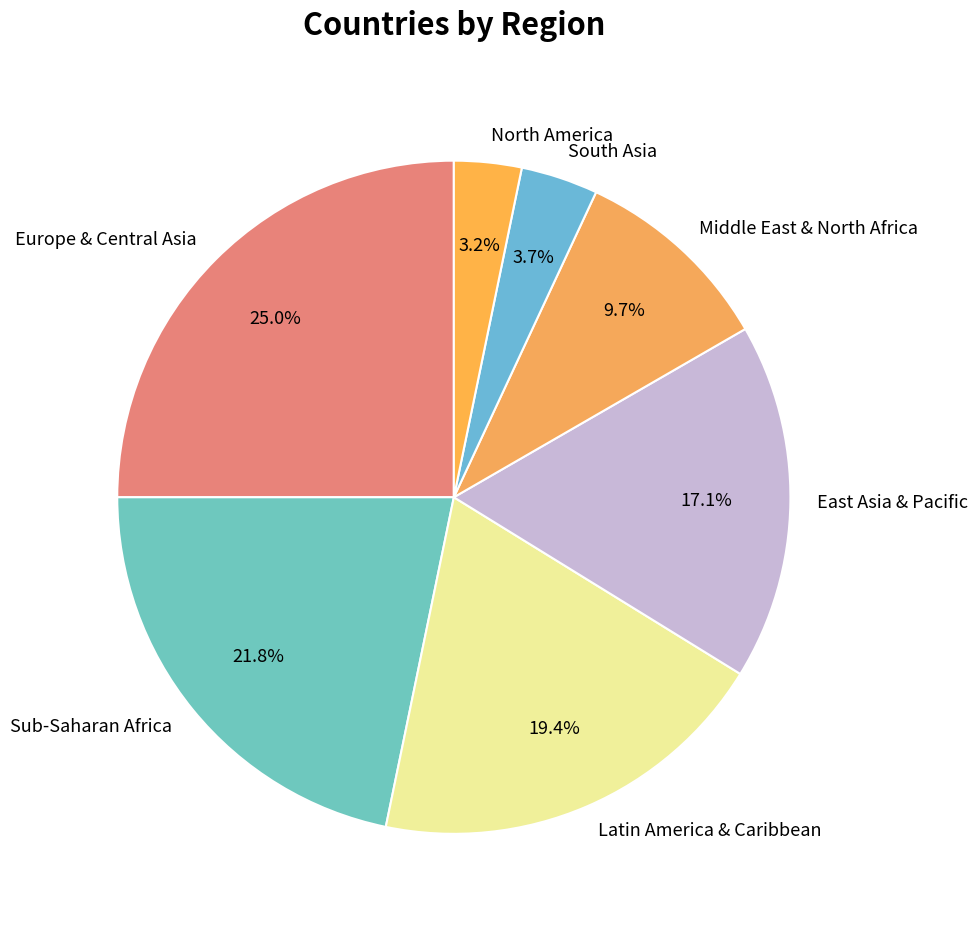

How much of the chart is everything except East Asia & Pacific?

82.9%